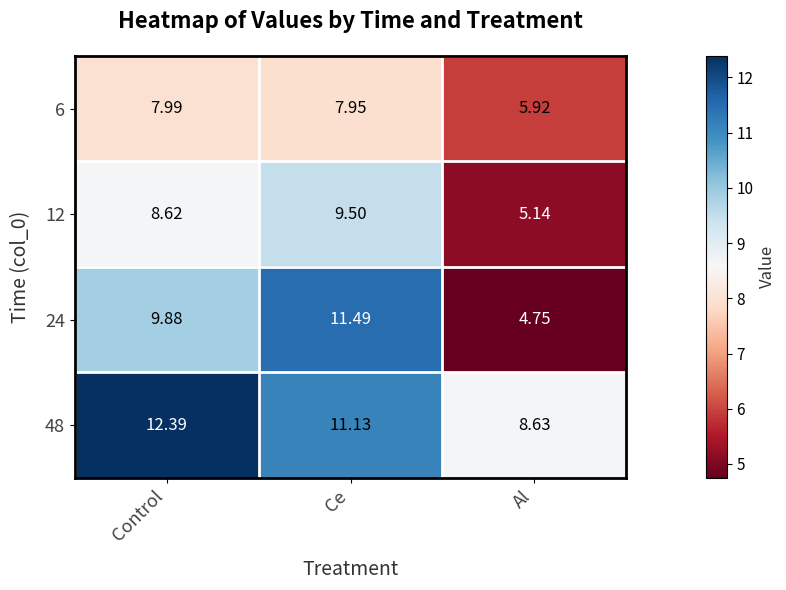

At which category is the sum across all series the highest?

Ce